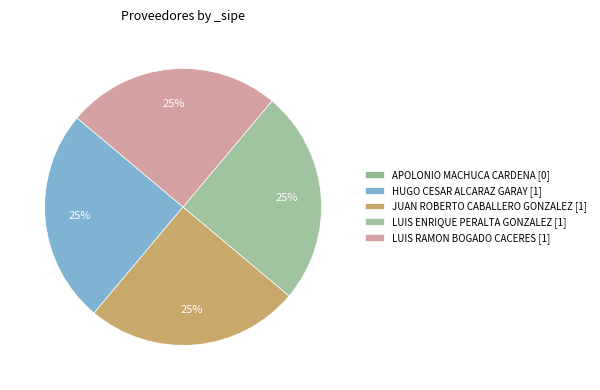

What percentage is the LUIS RAMON BOGADO CACERES slice, to the nearest percent?

25%